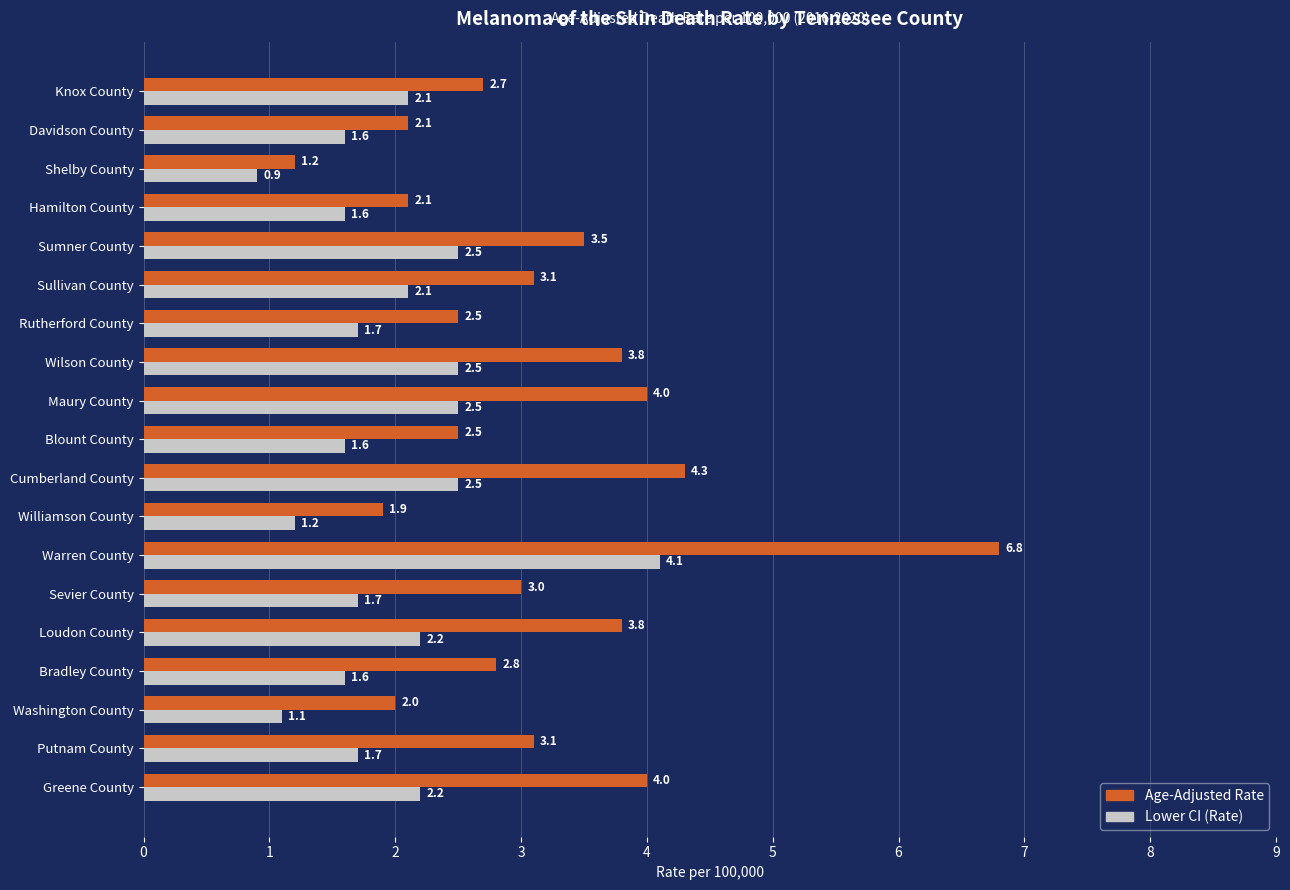

What is the maximum value shown in the chart?

6.8